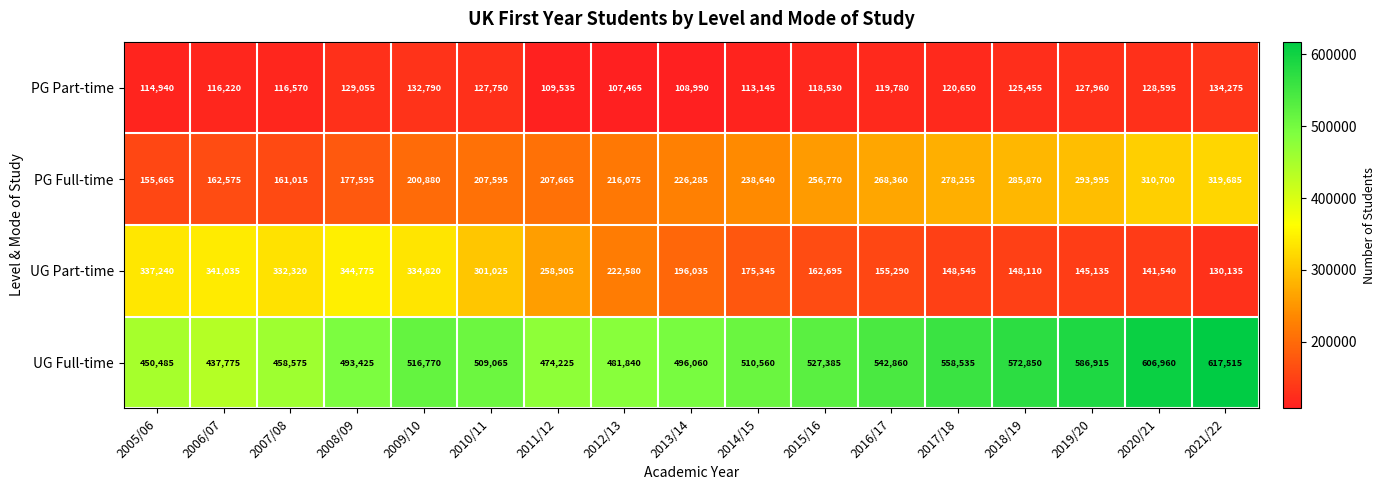

The PG Full-time series shows 293995 at 2019/20. True or false?

True